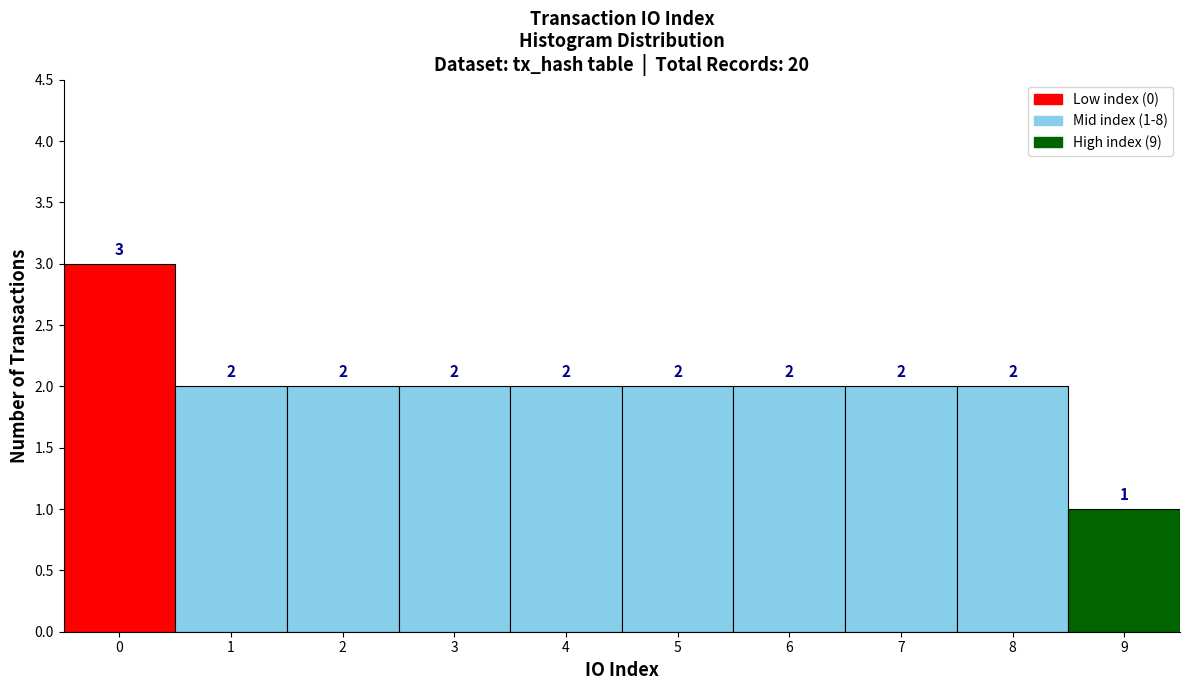

Over which range of the x-axis is the bar tallest?

-0.5 to 0.5